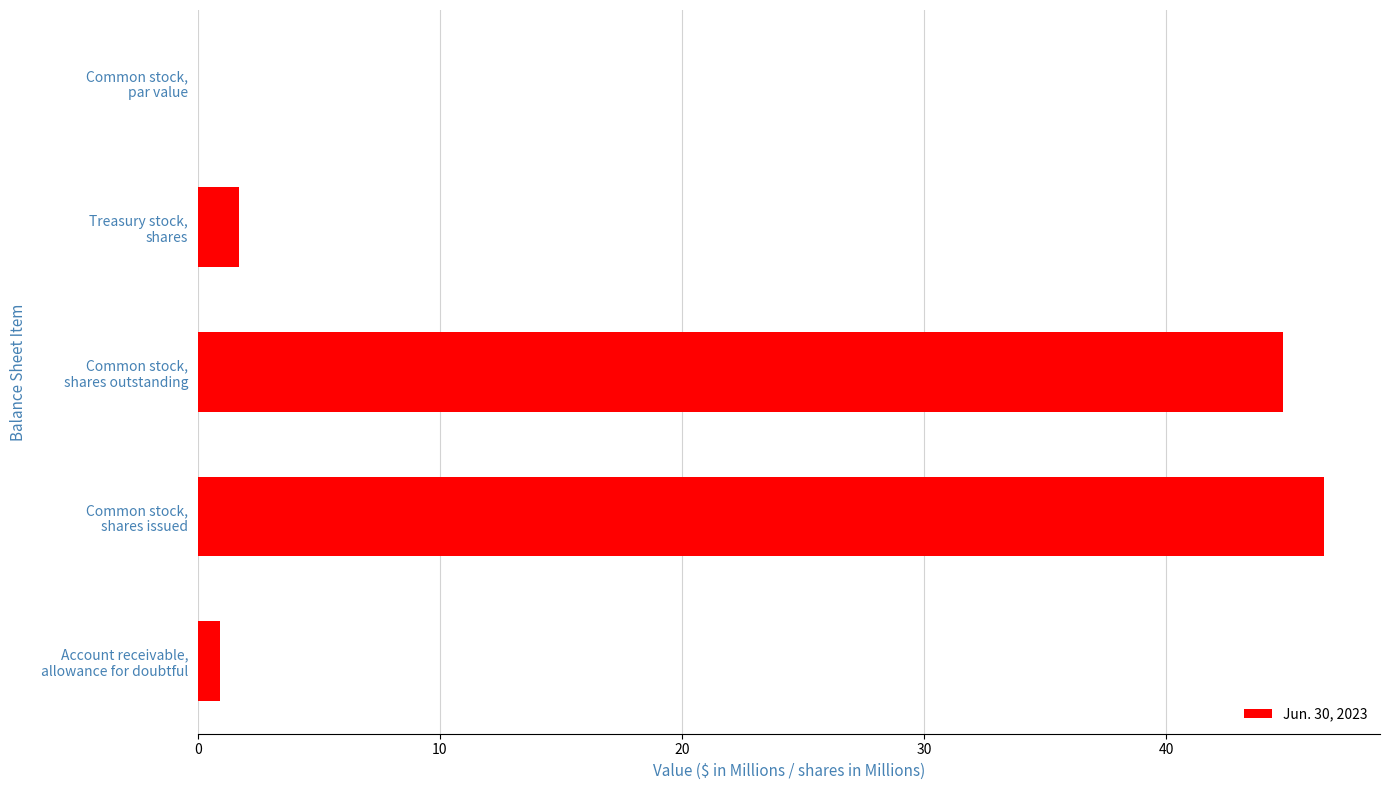

What is the maximum value shown in the chart?

46.5